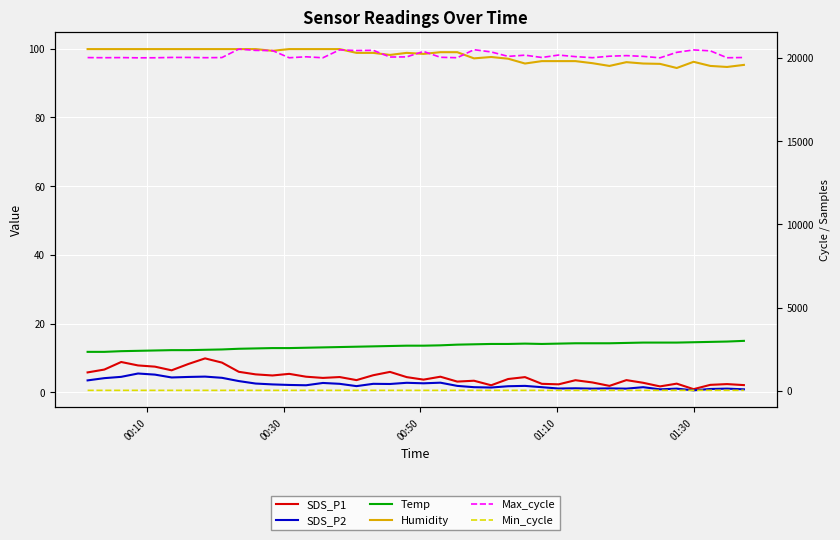

What is the minimum value shown in the chart?

0.6